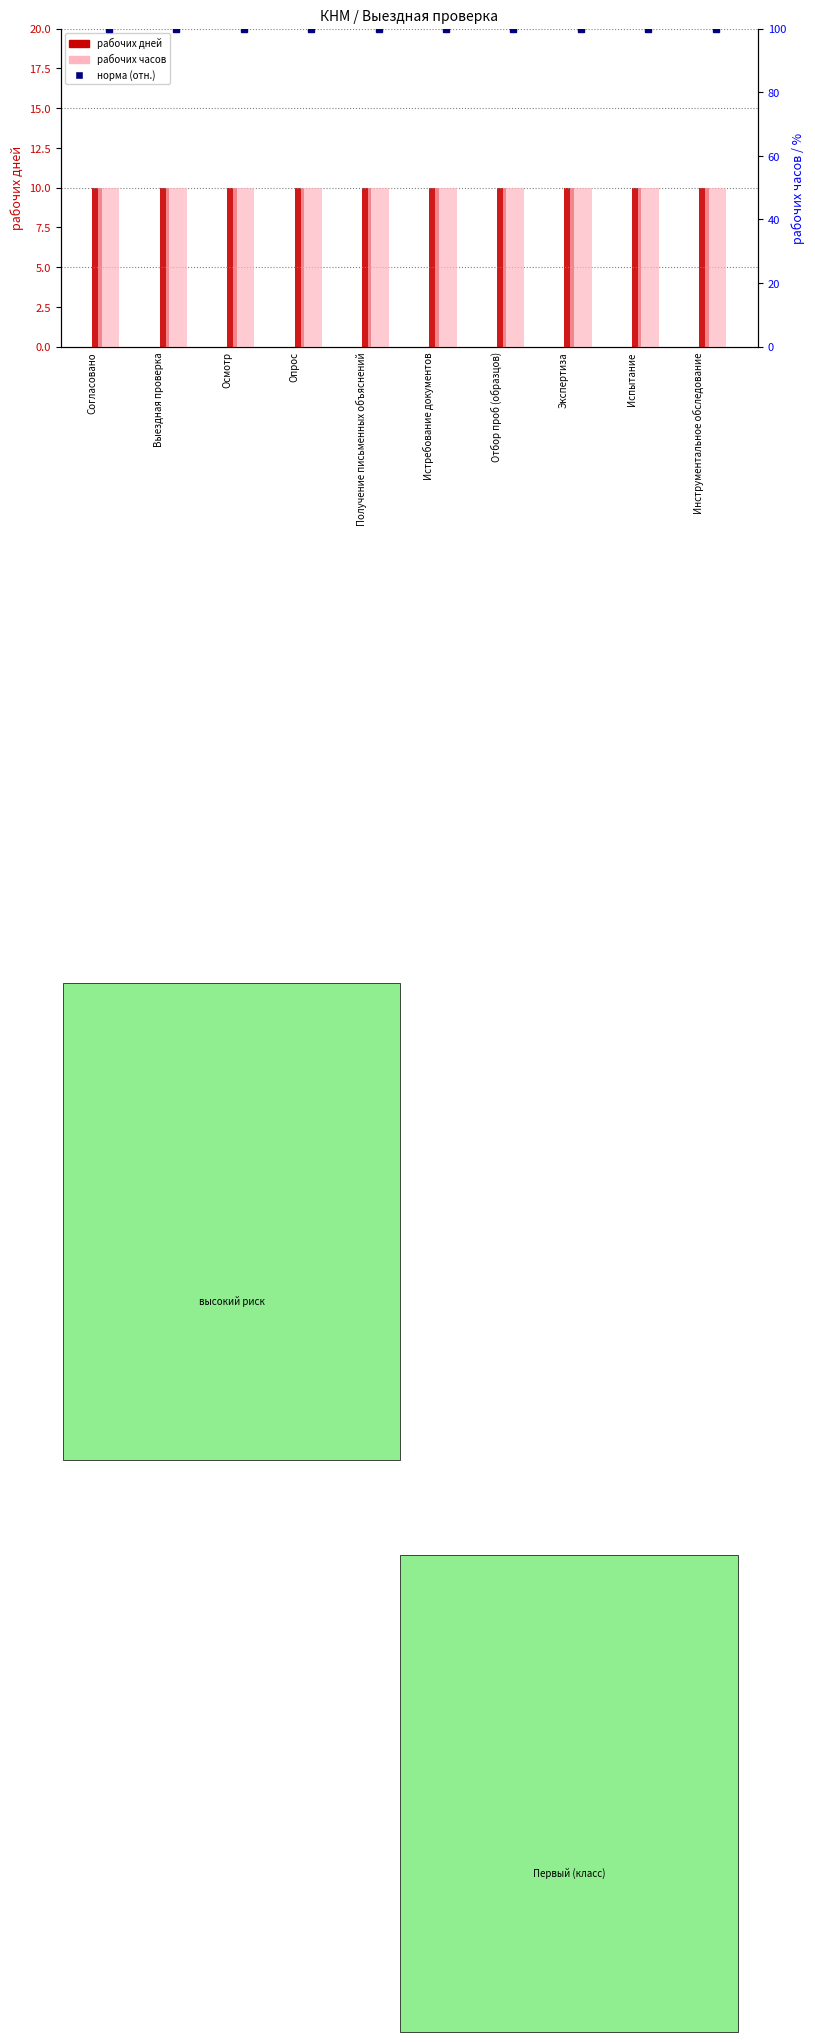

Reading left to right, extract all data points from this chart.

рабочих дней: 10	10	10	10	10	10	10	10	10	10
норма (отн.): 100	100	100	100	100	100	100	100	100	100
рабочих часов: 50	50	50	50	50	50	50	50	50	50